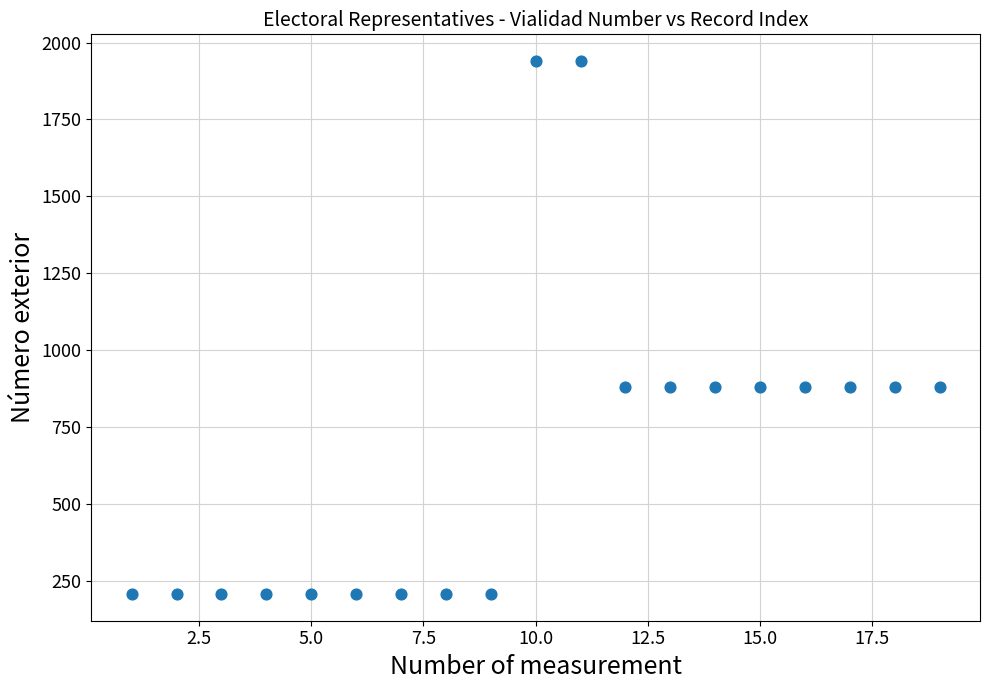

What is the range of X values (max minus min)?

18